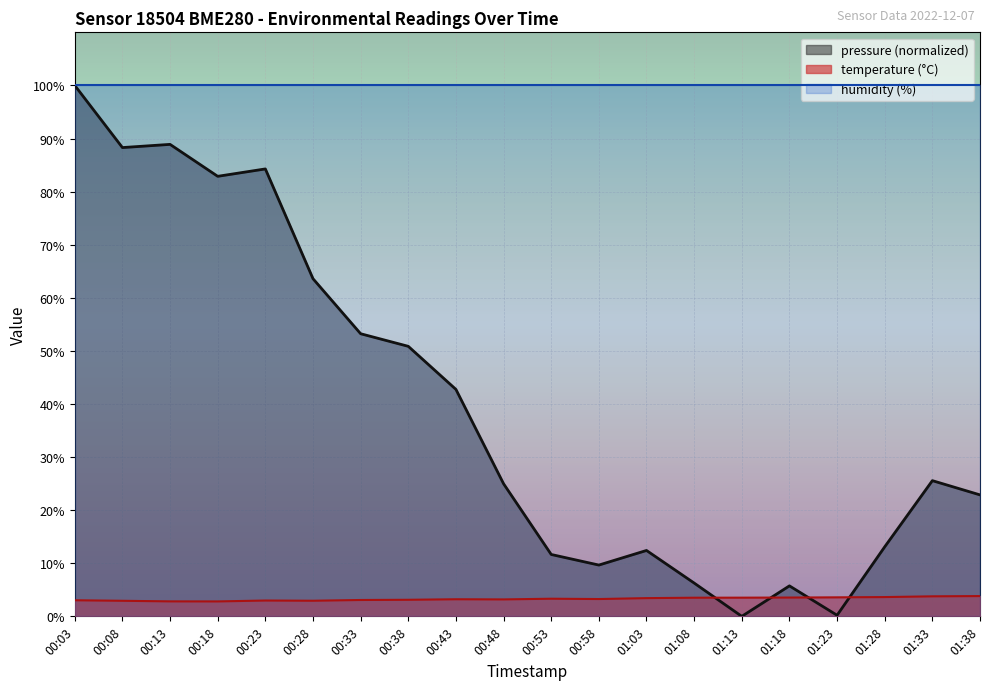

What is the average value of the temperature series?

3.3